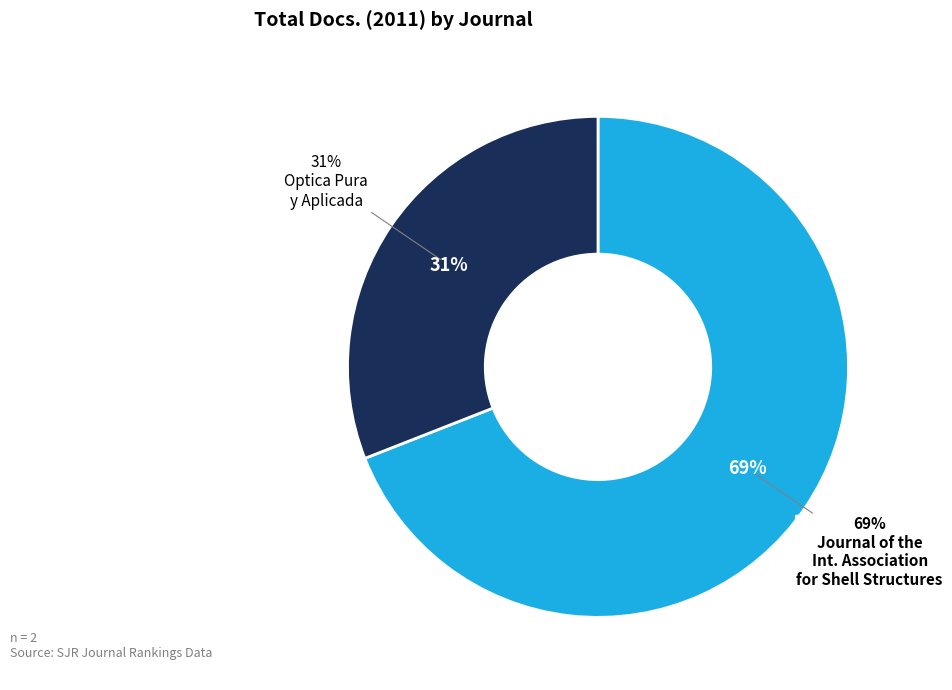

Rank the categories by value from lowest to highest.

Optica Pura y Aplicada, Journal of the International Association for Shell and Spatial Structures